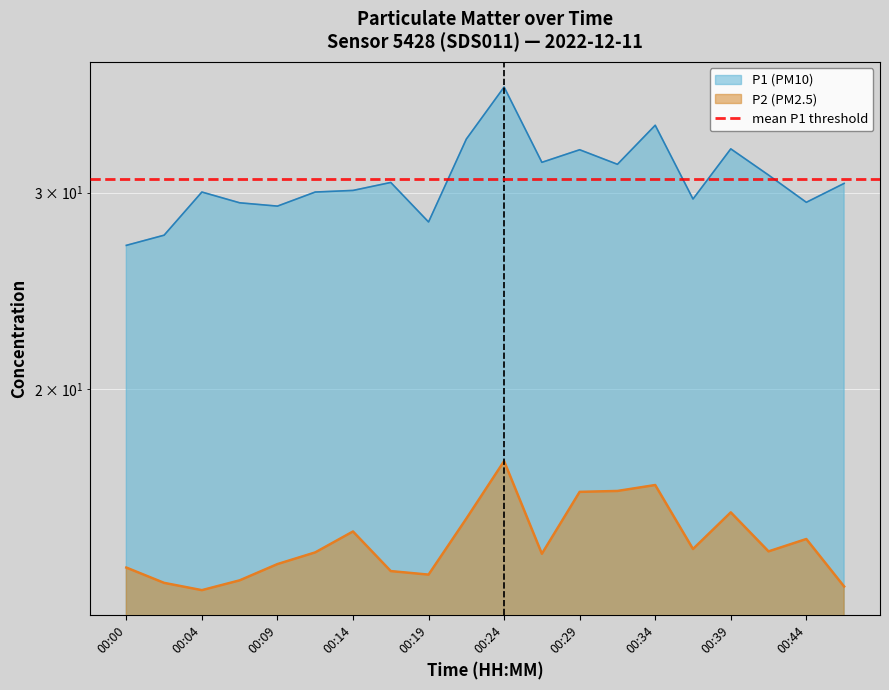

What is the difference between the highest and lowest values at 00:19?

14.6